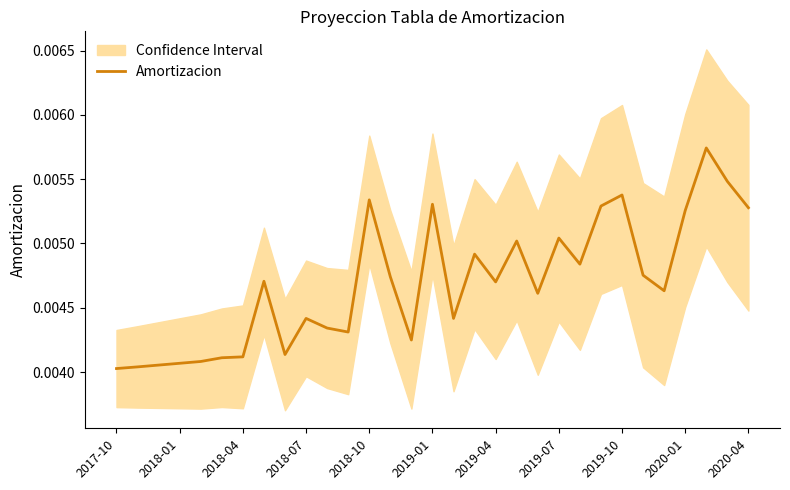

Is this an area chart (filled region under the line)?

No